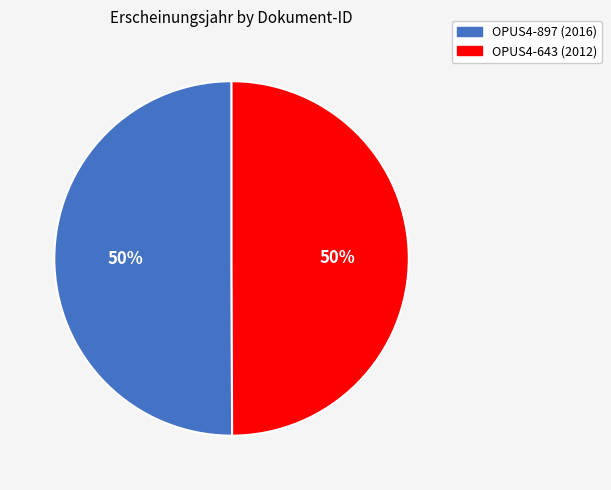

Is it true that OPUS4-643 is 39% of the pie?

False